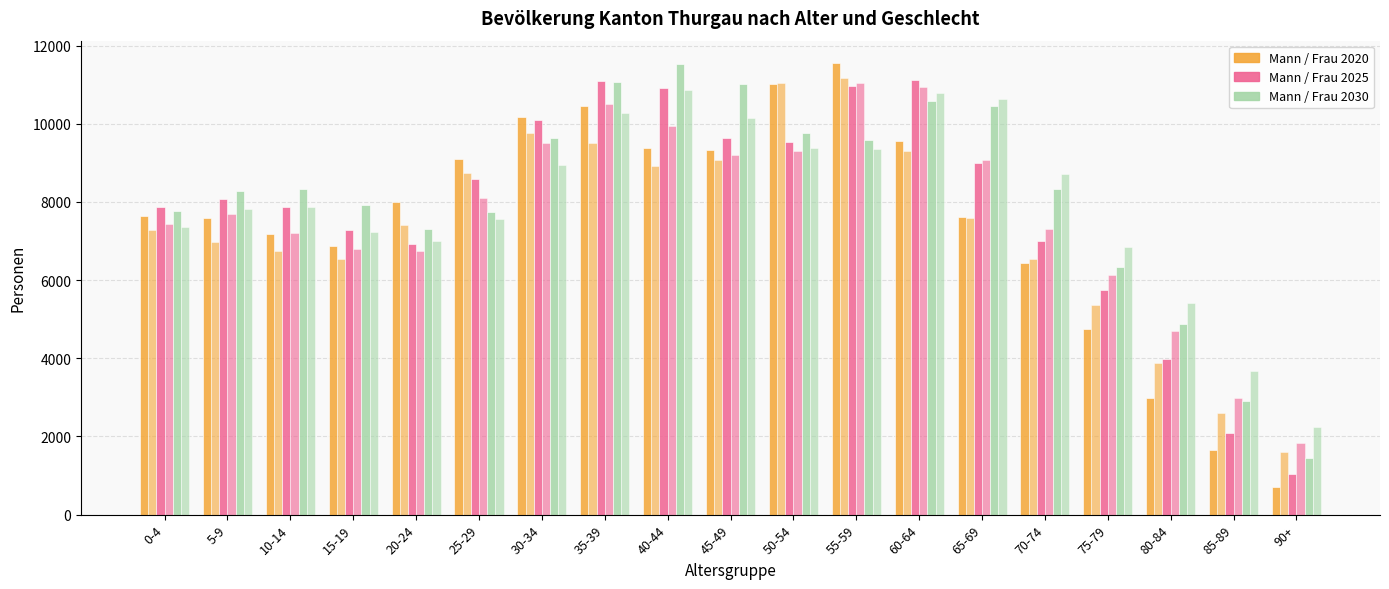

Reading left to right, extract all data points from this chart.

Mann_2020: 0-4=7651	5-9=7592	10-14=7183	15-19=6879	20-24=7992	25-29=9107	30-34=10169	35-39=10456	40-44=9372	45-49=9341	50-54=11008	55-59=11550	60-64=9558	65-69=7607	70-74=6426	75-79=4760	80-84=2986	85-89=1661	90+=709
Frau_2020: 0-4=7278	5-9=6980	10-14=6743	15-19=6544	20-24=7418	25-29=8736	30-34=9758	35-39=9498	40-44=8920	45-49=9079	50-54=11050	55-59=11182	60-64=9302	65-69=7598	70-74=6553	75-79=5359	80-84=3885	85-89=2590	90+=1600
Mann_2025: 0-4=7870	5-9=8073	10-14=7861	15-19=7291	20-24=6914	25-29=8577	30-34=10109	35-39=11102	40-44=10915	45-49=9635	50-54=9544	55-59=10974	60-64=11112	65-69=9006	70-74=7014	75-79=5754	80-84=3972	85-89=2096	90+=1036
Frau_2025: 0-4=7436	5-9=7683	10-14=7207	15-19=6799	20-24=6756	25-29=8103	30-34=9502	35-39=10499	40-44=9943	45-49=9202	50-54=9294	55-59=11038	60-64=10941	65-69=9083	70-74=7310	75-79=6125	80-84=4710	85-89=2983	90+=1842
Mann_2030: 0-4=7774	5-9=8282	10-14=8321	15-19=7921	20-24=7298	25-29=7747	30-34=9641	35-39=11073	40-44=11534	45-49=11029	50-54=9773	55-59=9584	60-64=10587	65-69=10447	70-74=8329	75-79=6336	80-84=4871	85-89=2903	90+=1439
Frau_2030: 0-4=7350	5-9=7830	10-14=7878	15-19=7224	20-24=7004	25-29=7573	30-34=8935	35-39=10264	40-44=10862	45-49=10161	50-54=9370	55-59=9362	60-64=10791	65-69=10643	70-74=8724	75-79=6838	80-84=5411	85-89=3674	90+=2240